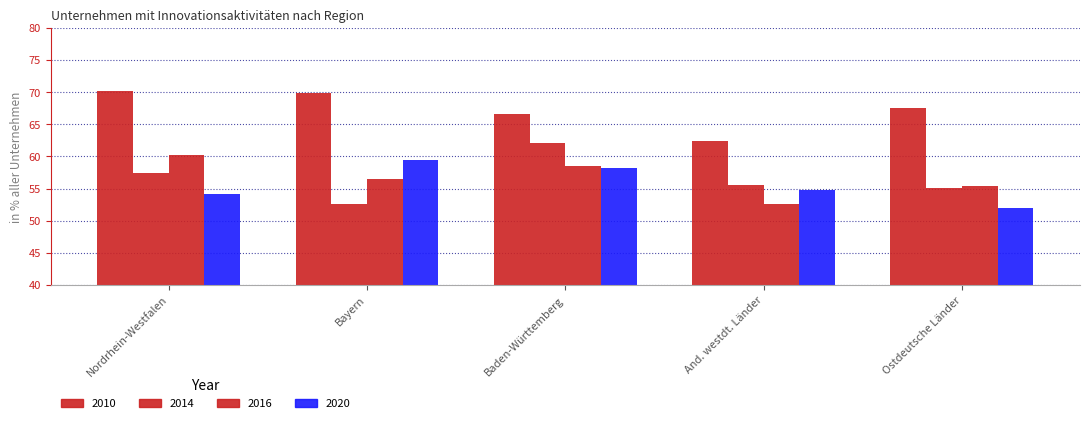

Are the bars horizontal?

No